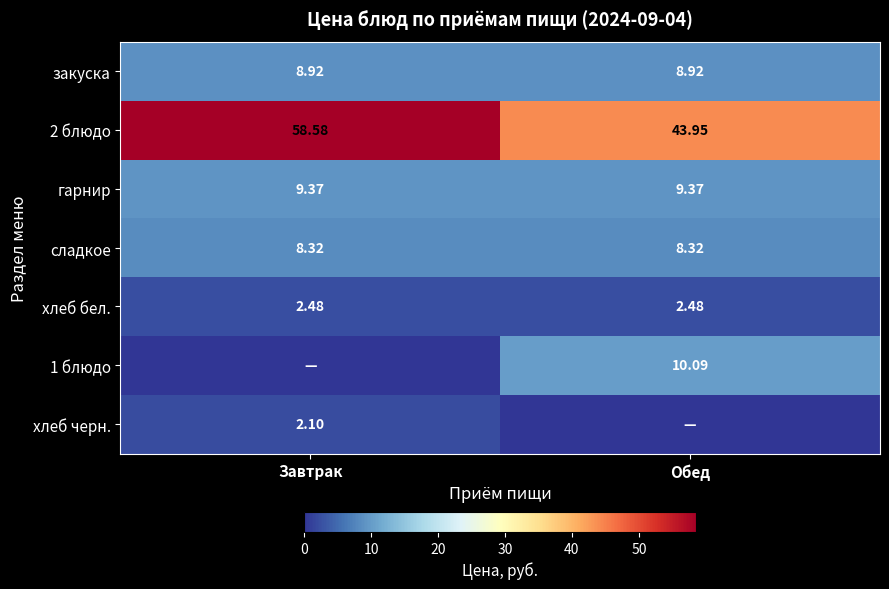

Is the value of закуска at Обед greater than the value of сладкое at Завтрак?

Yes